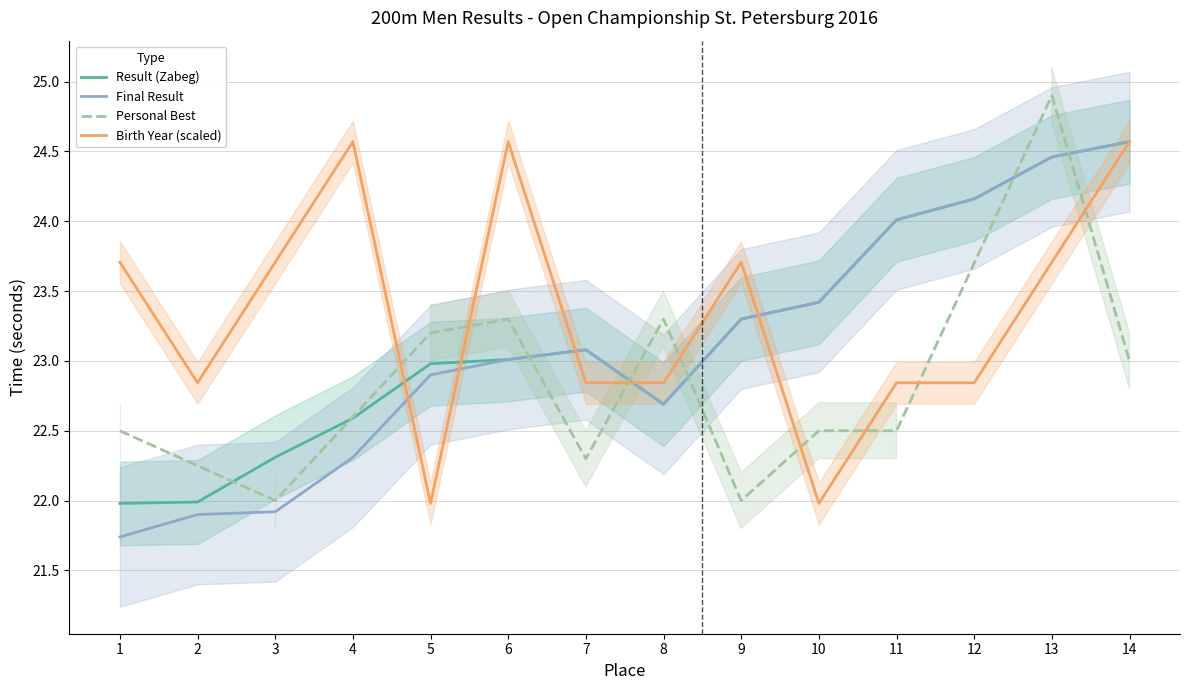

True or false: Birth Year has more than 2 points higher than both neighbors.

True